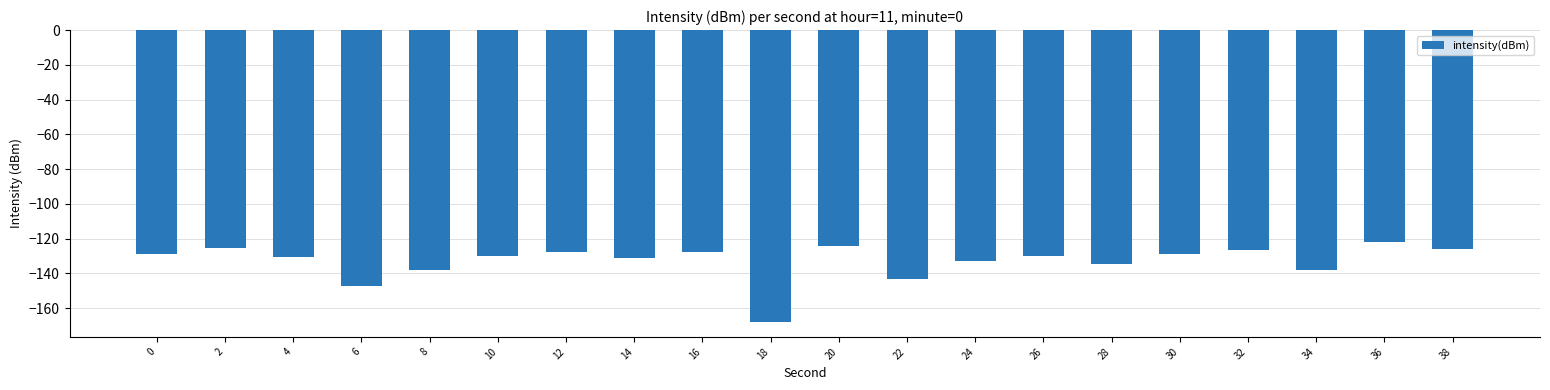

Is it true that the value at 16 is -127.7?

True